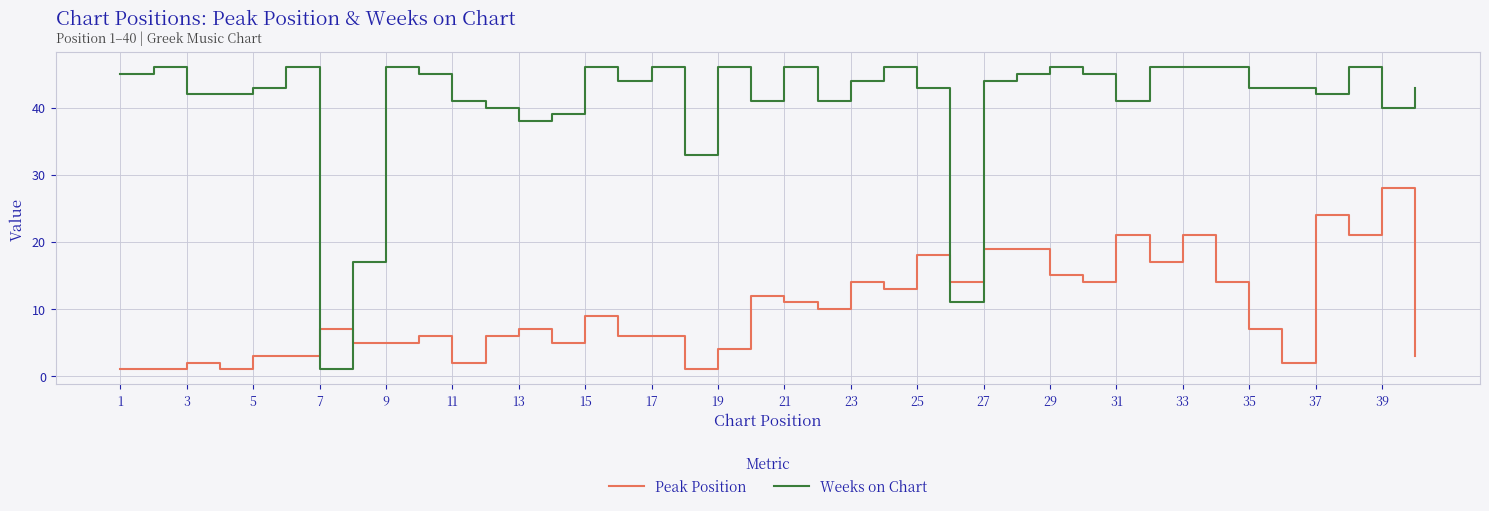

Which series has the largest total across all categories?

Weeks on Chart